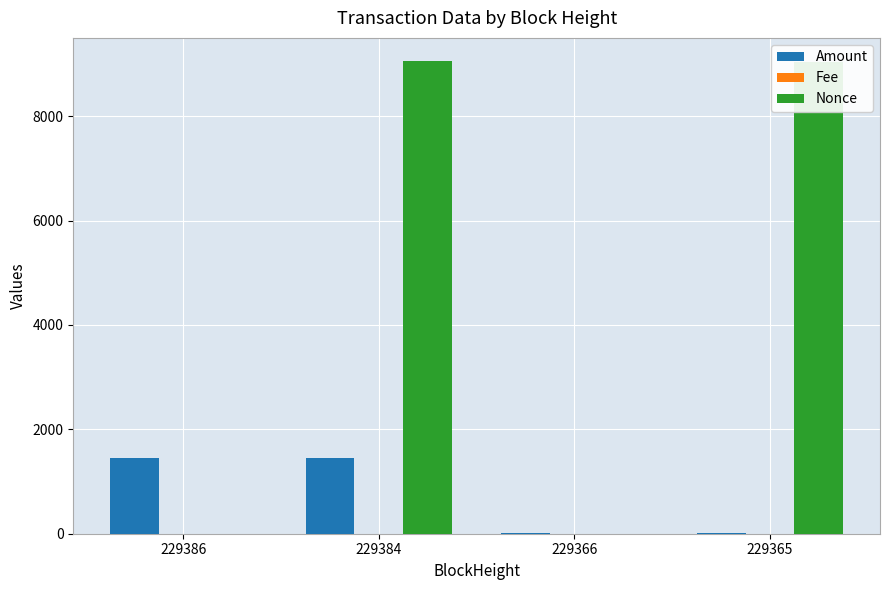

What is the sum of all Amount values?

2911.2